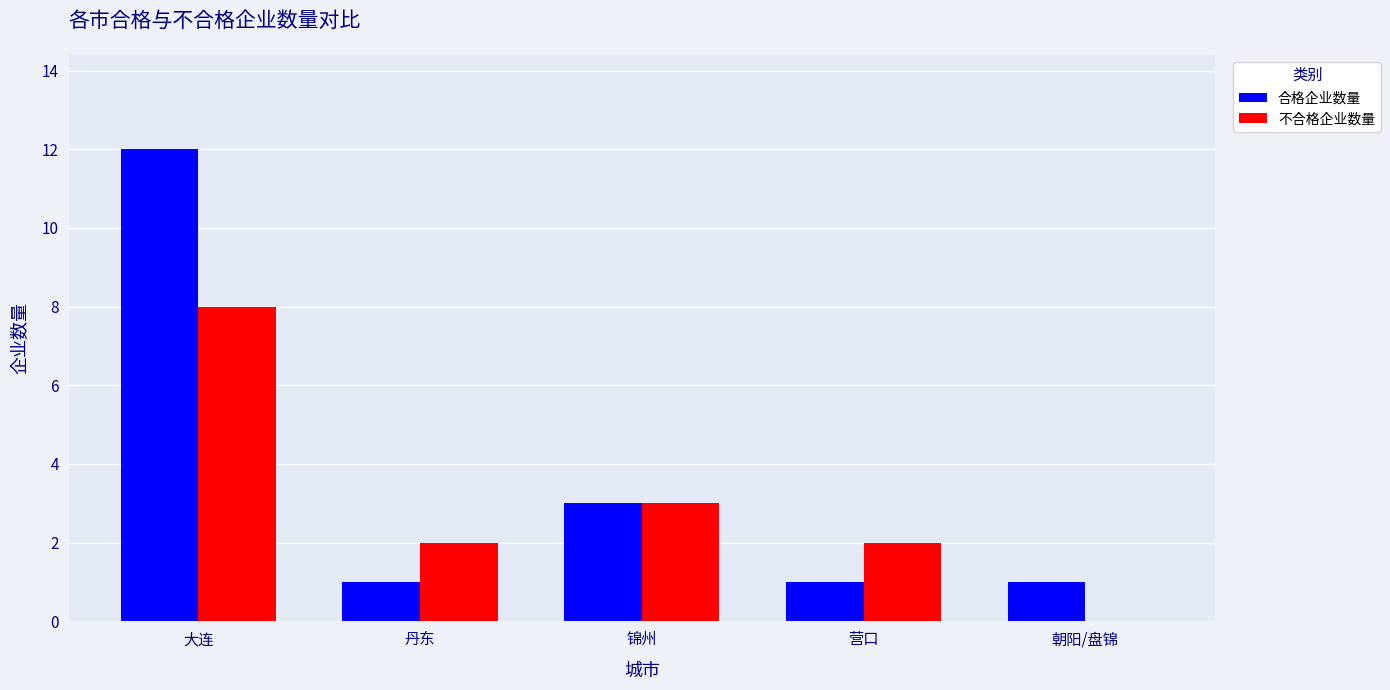

Which series changed the most between 大连 and 营口?

合格企业数量